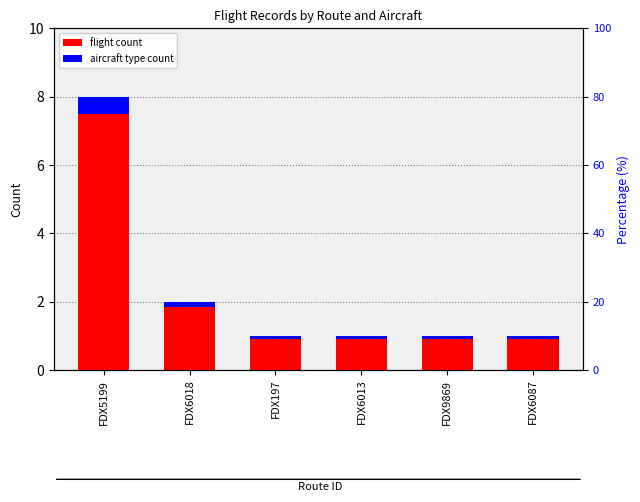

What is the label of the 3rd bar from the right?

FDX6013